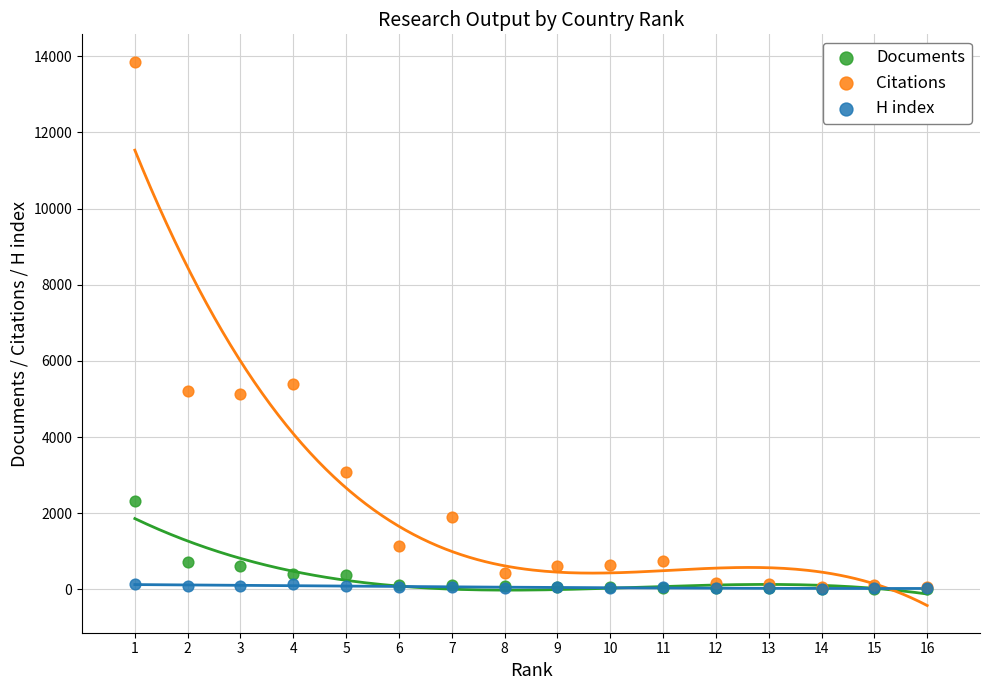

What are all the series names shown in the legend?

Documents, Citations, H index